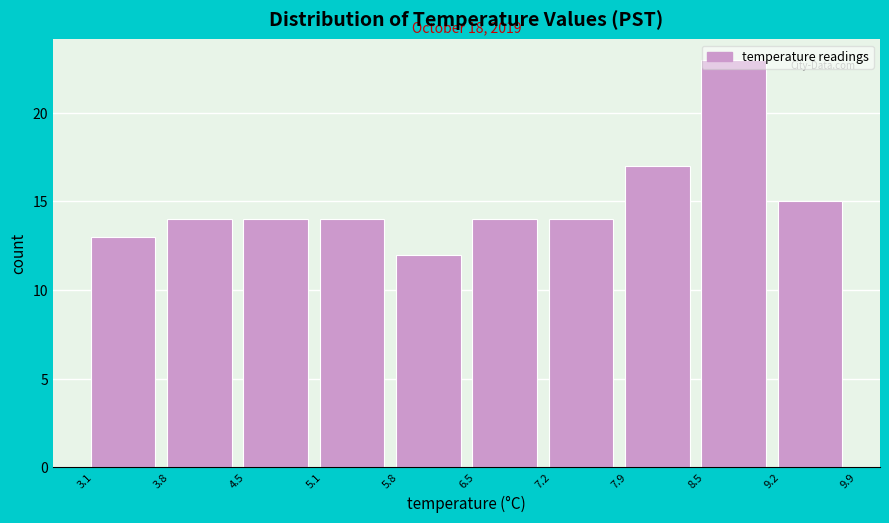

Over which range of the x-axis is the bar tallest?

8.5 to 9.2